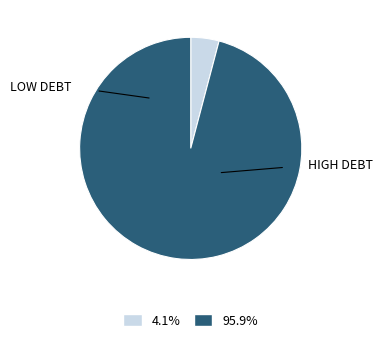

Is there any slice that represents more than half of the pie?

Yes